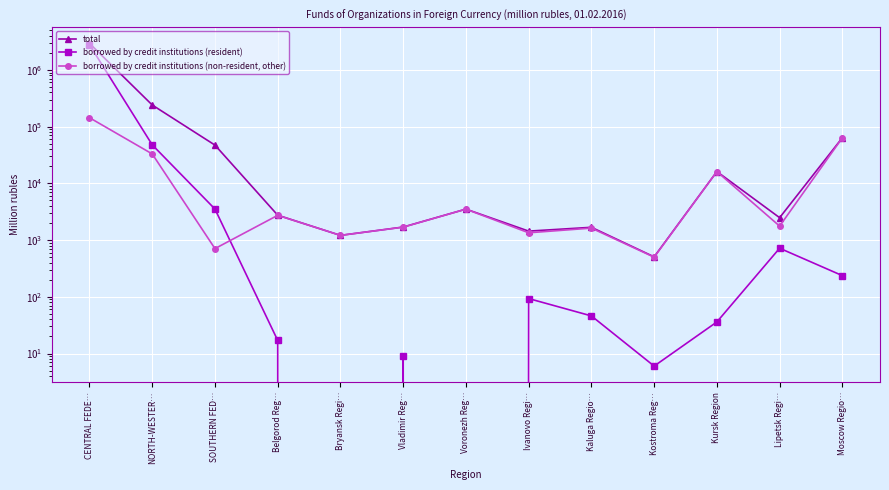

Which category has the lowest value in the borrowed by credit institutions (non-resident, other) series?

Kostroma Reg…